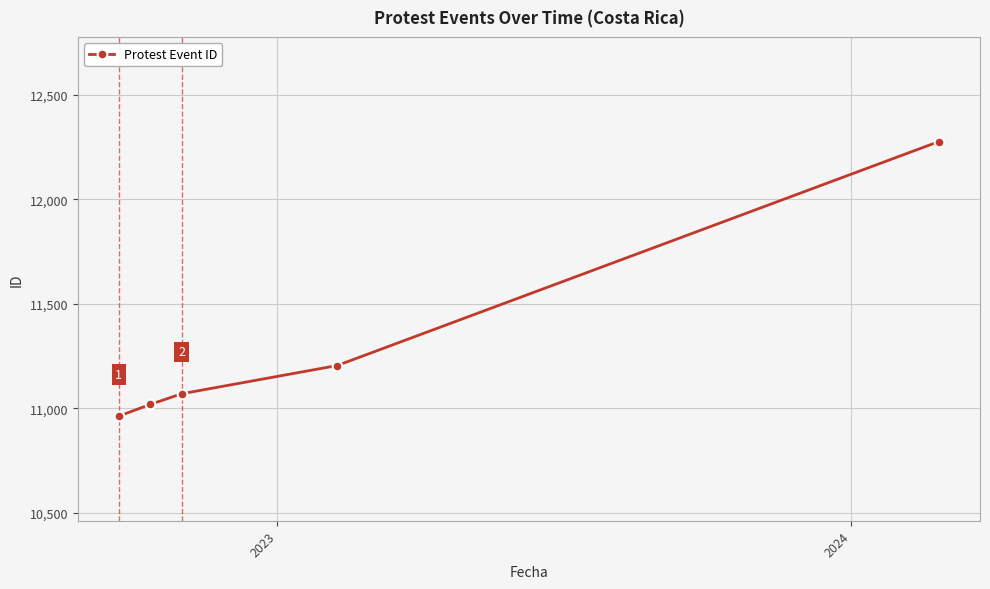

What is the greatest value displayed?

12276